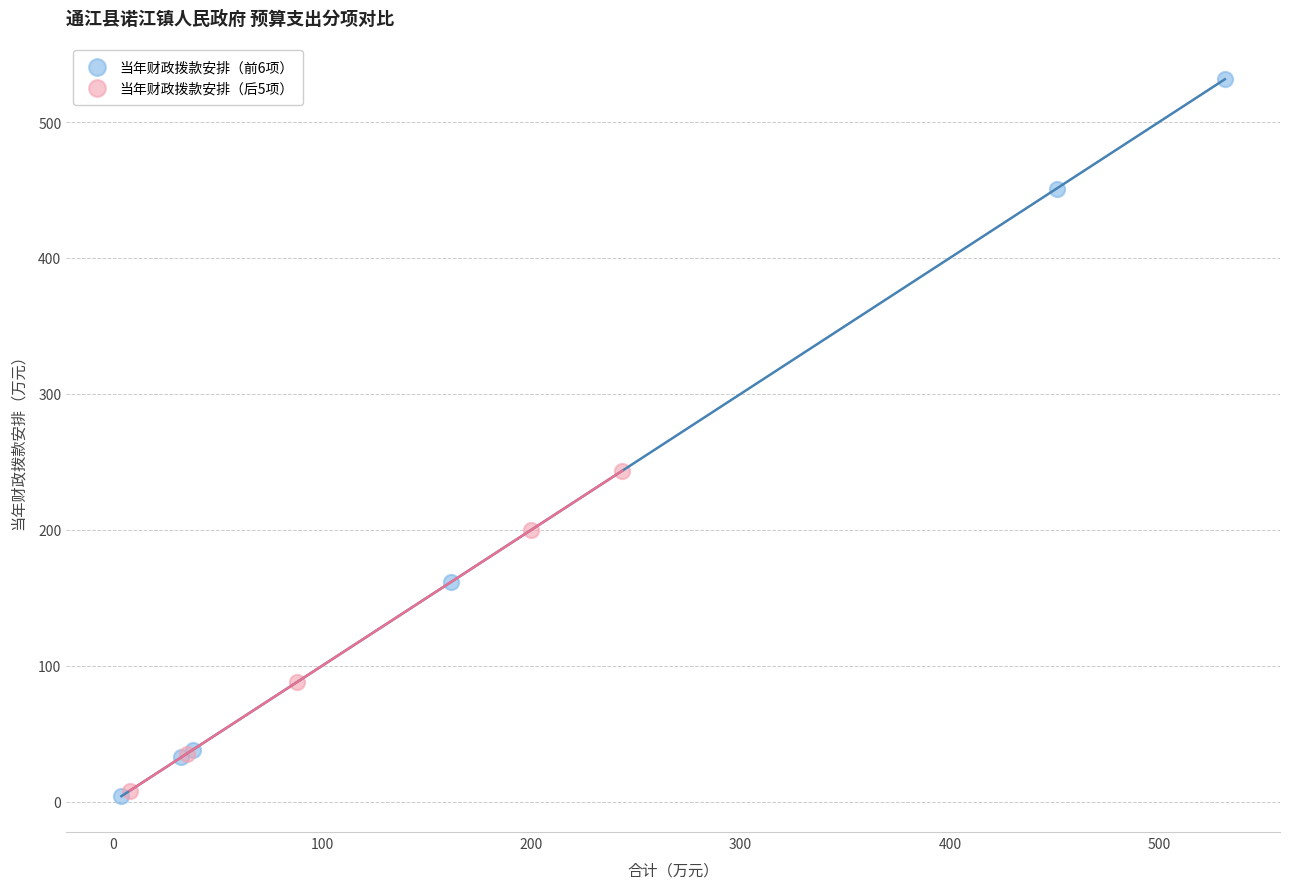

Which series contains the highest Y value?

当年财政拨款安排（前6项）